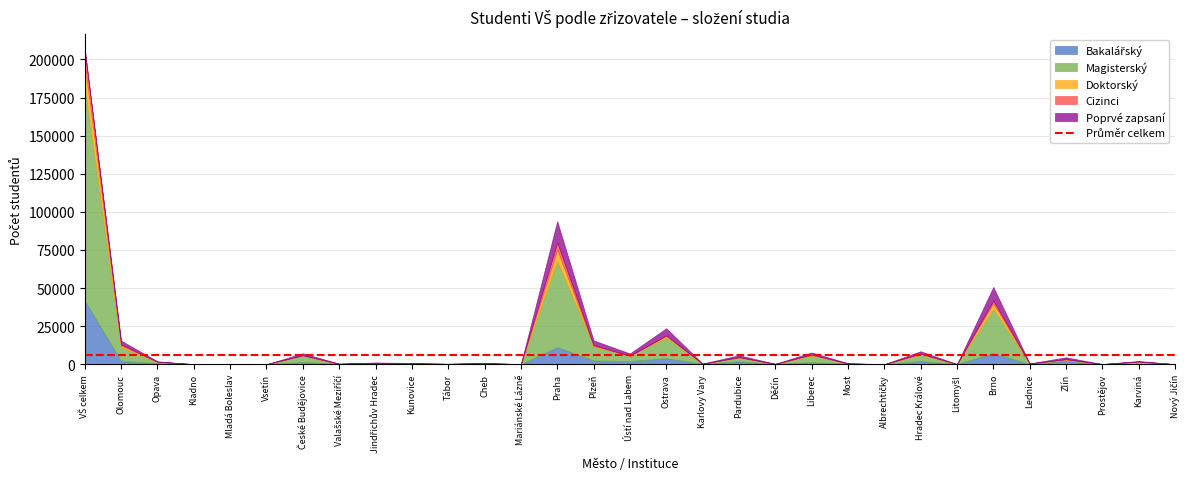

Between which two adjacent categories do Cizinci and Magisterský first intersect?

Mladá Boleslav and Vsetín